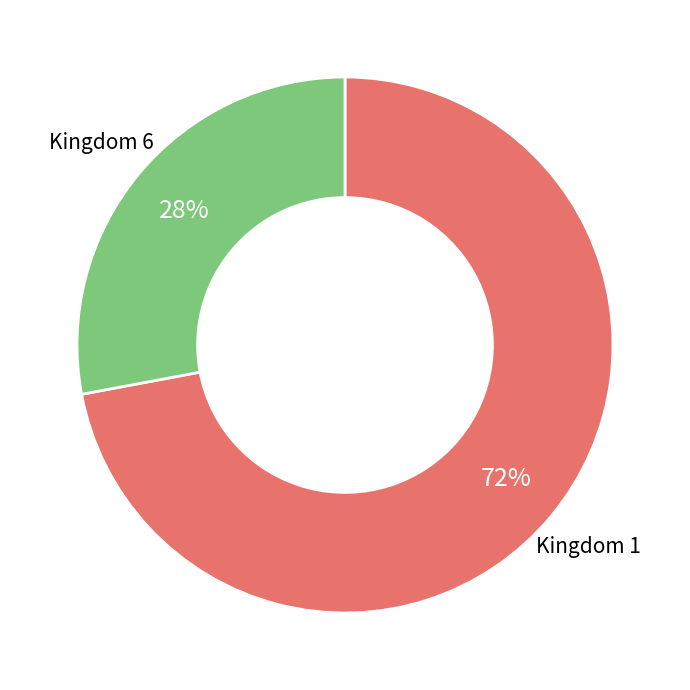

To the nearest percent, what is the difference between the largest and smallest slice percentages?

44%